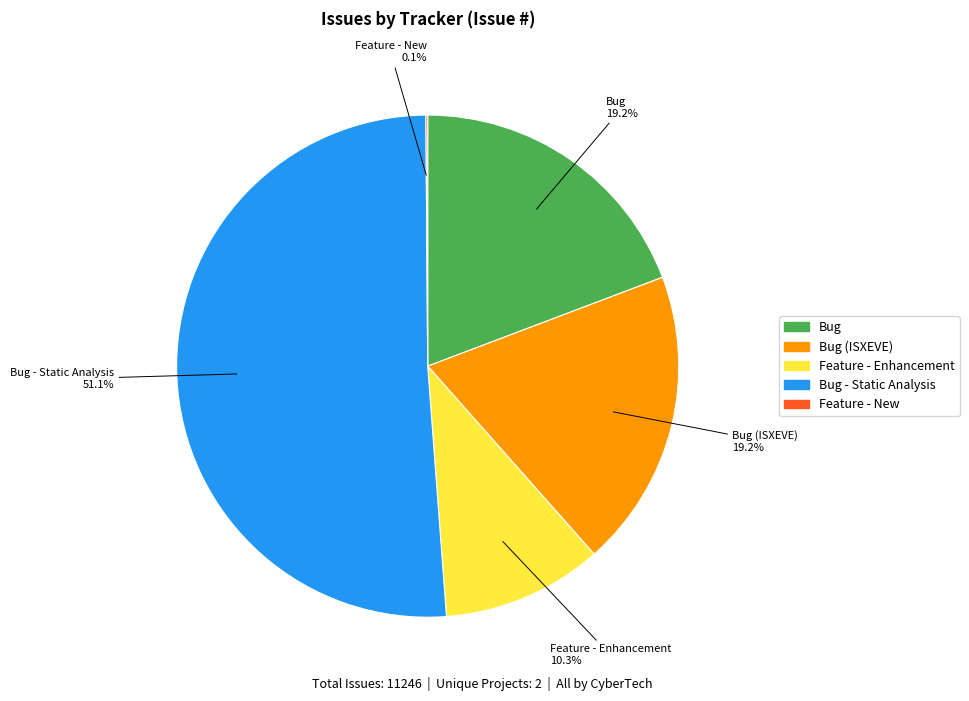

Does any single category account for the majority?

Yes